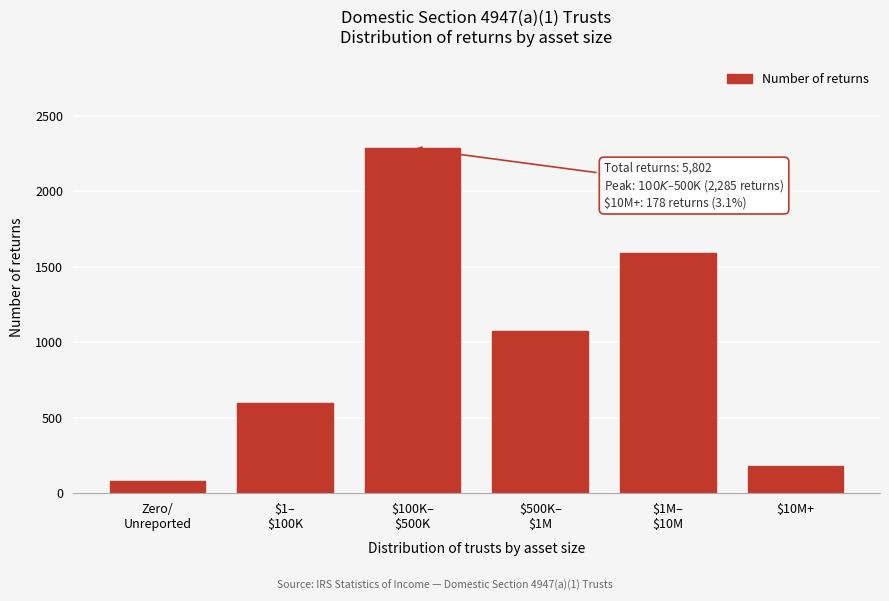

Reading right to left, what are all the values shown in this chart?

178	1590	1072	2285	596	81